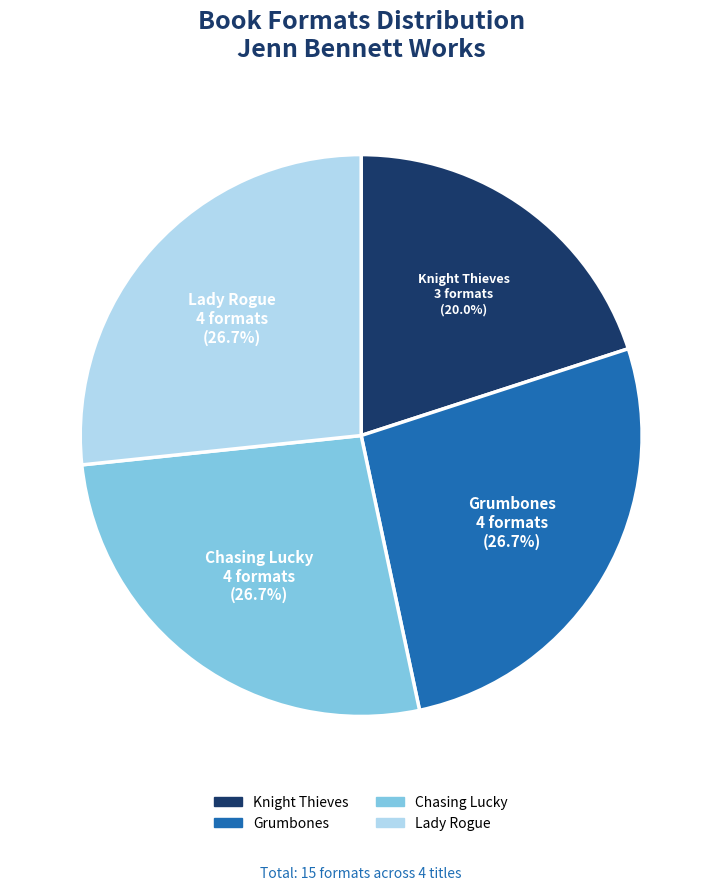

Is Lady Rogue the majority of the pie?

No